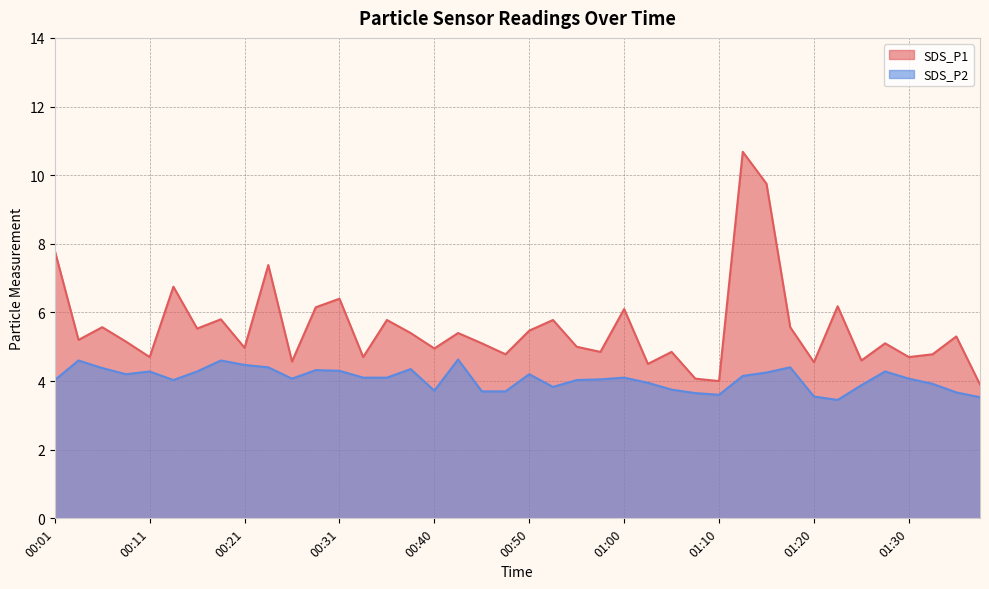

Is it true that SDS_P2 equals 4.0 at 01:03?

True